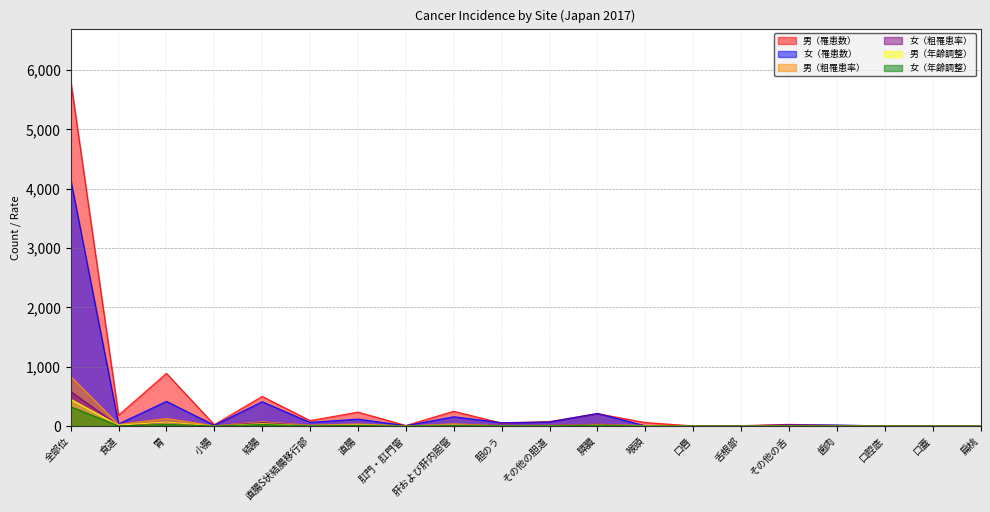

At which category is the sum across all series the highest?

全部位